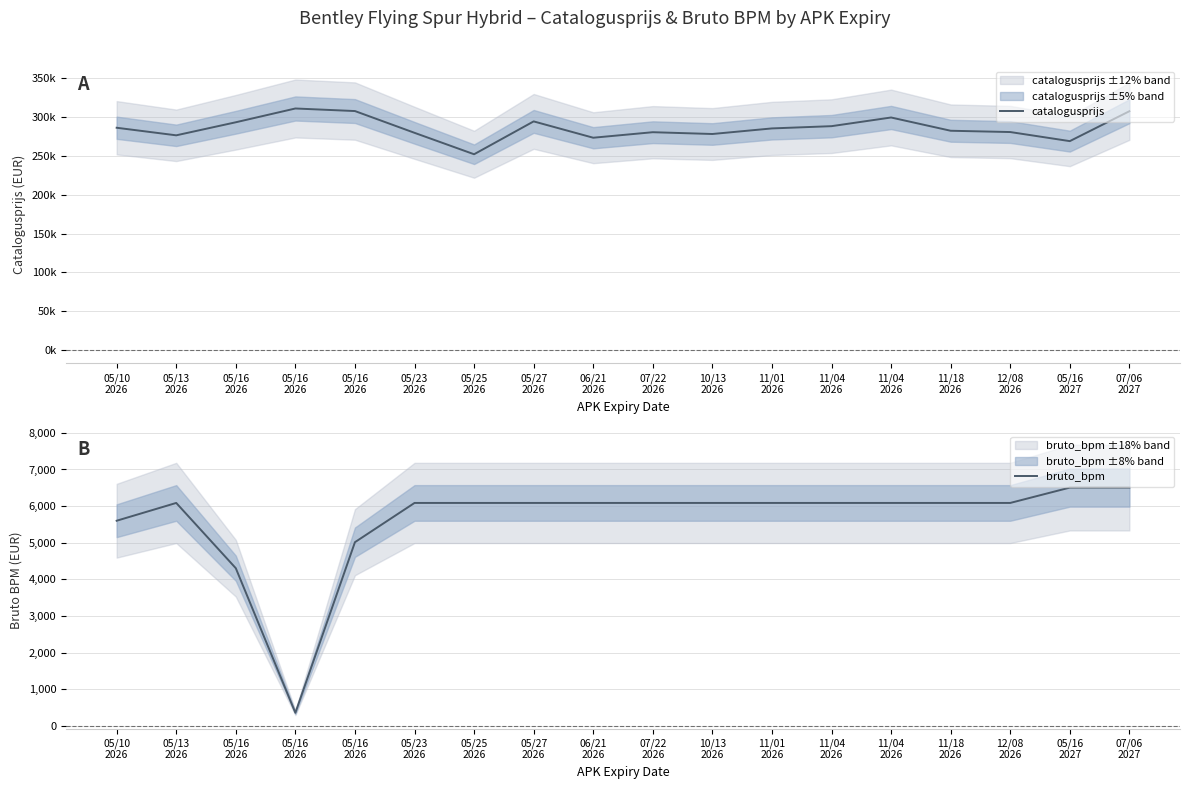

Rank the series at 11/01
2026 from highest to lowest value.

catalogusprijs, bruto_bpm